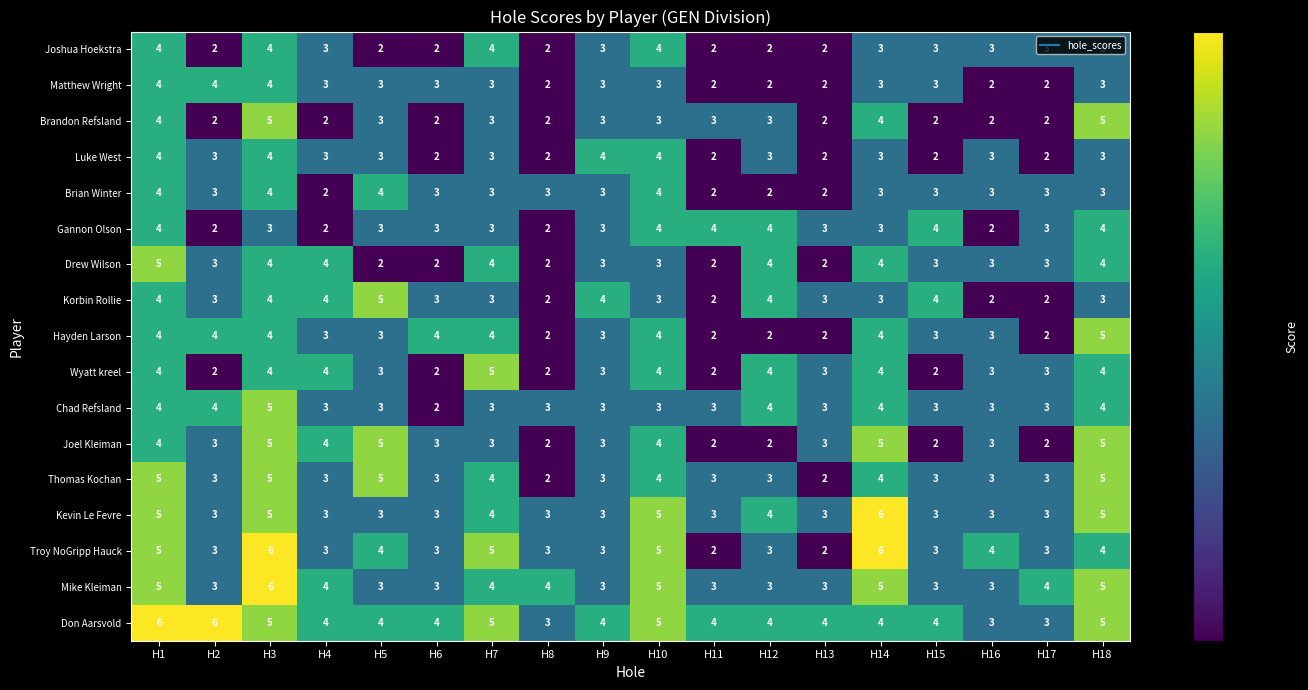

Which series has the largest range (max minus min)?

Troy NoGripp Hauck